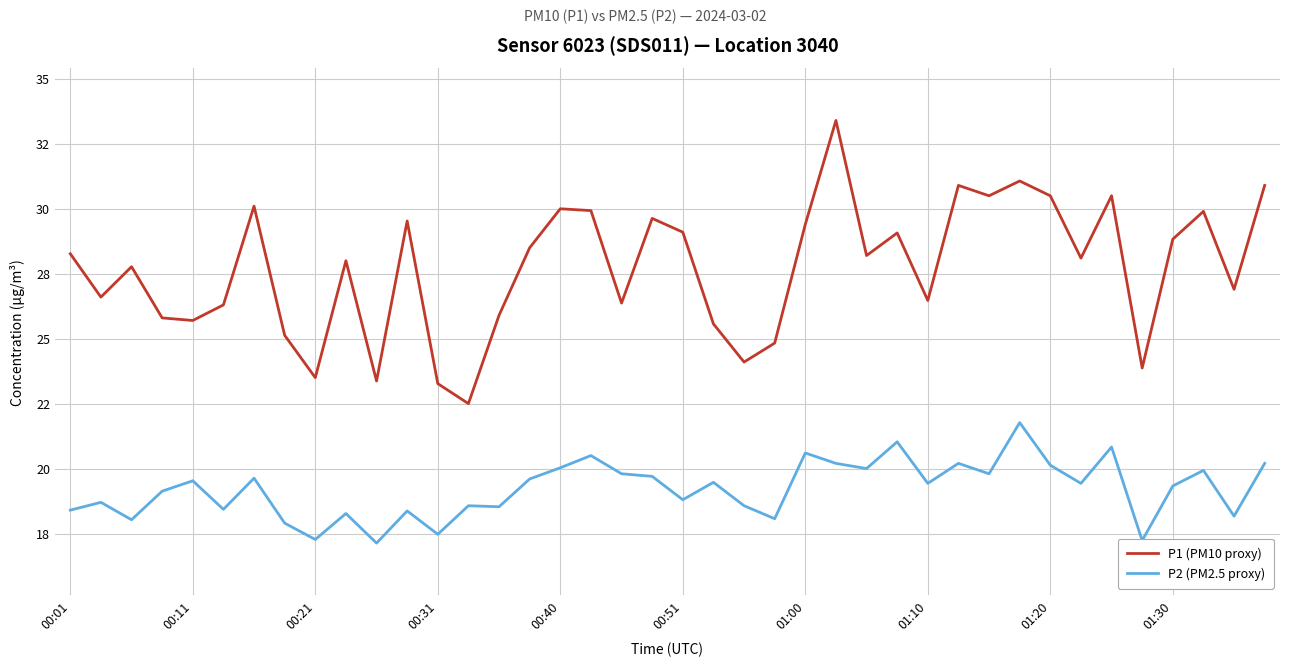

Does the chart have visible grid lines?

Yes